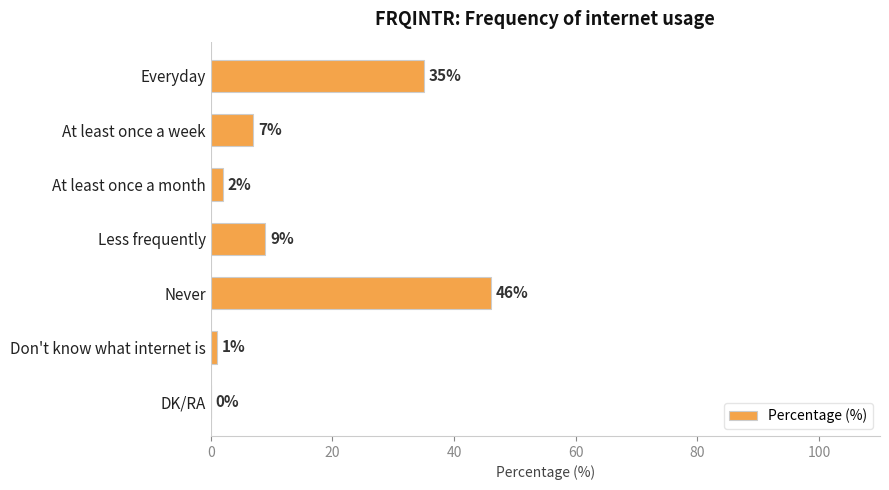

Where is the data nearest to the value 23?

Everyday